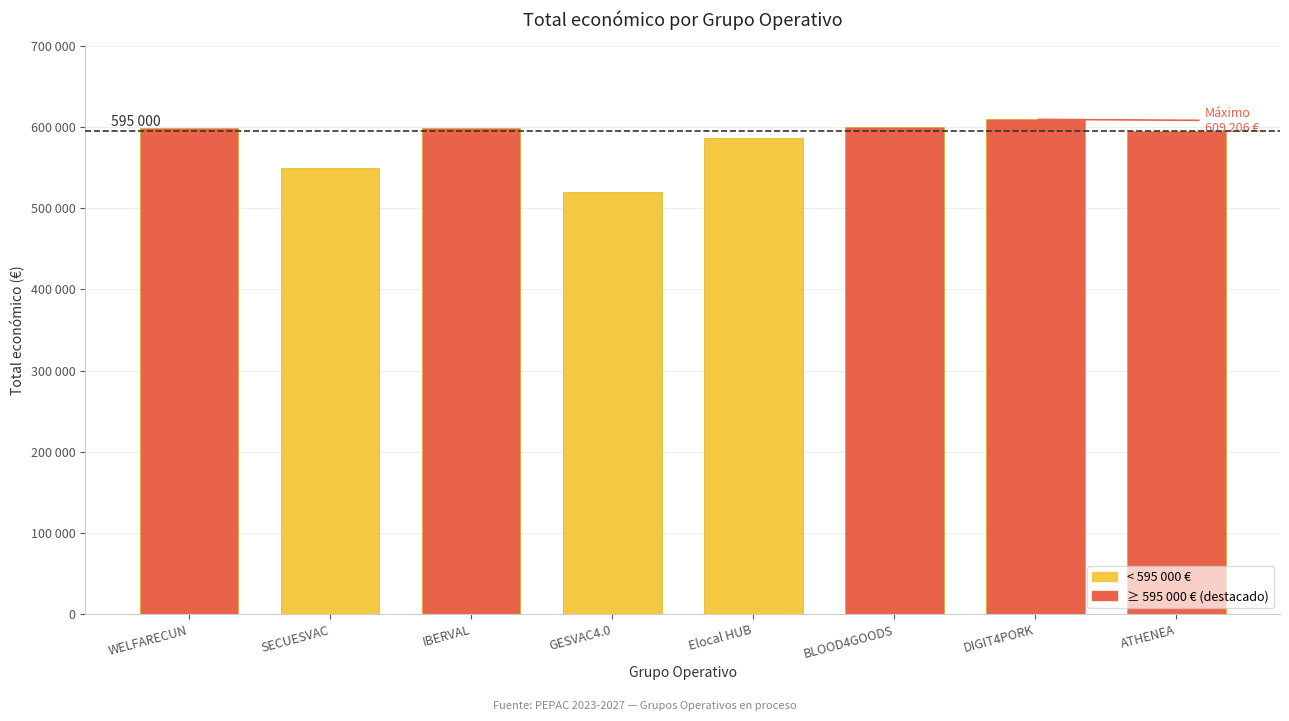

Are the bars horizontal?

No